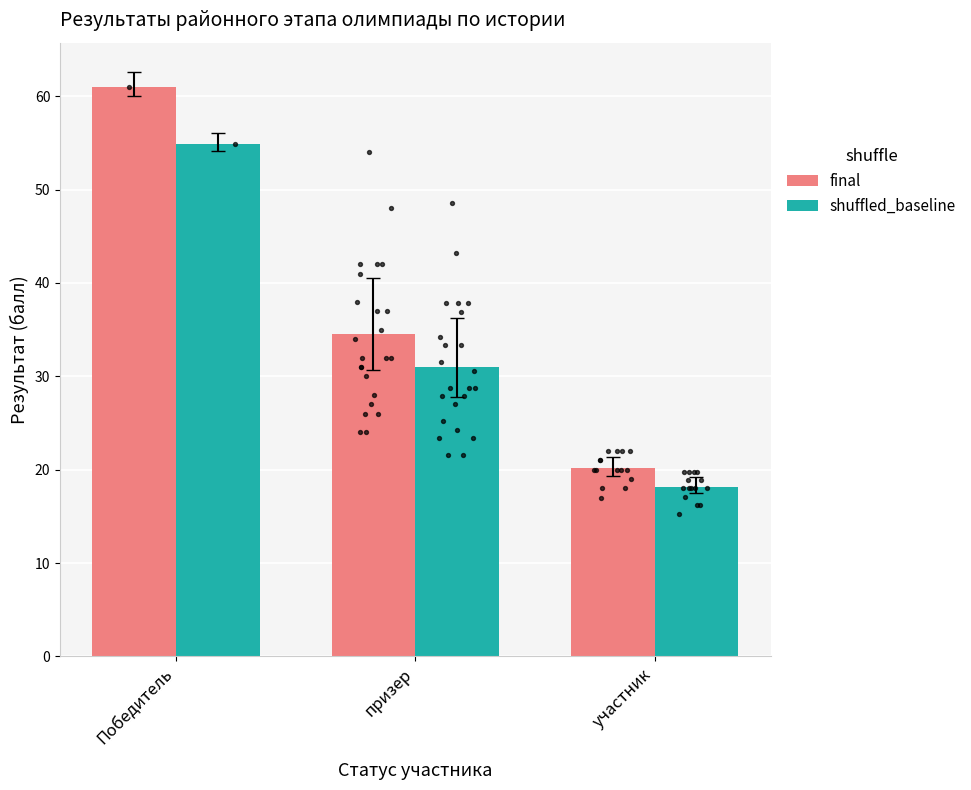

Which series reaches the minimum Y coordinate?

shuffled_baseline